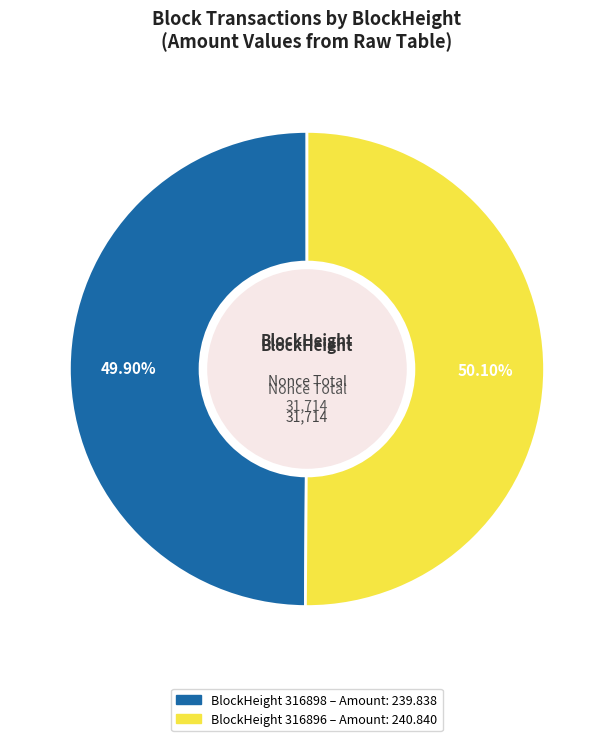

Is there any slice that represents more than half of the pie?

Yes